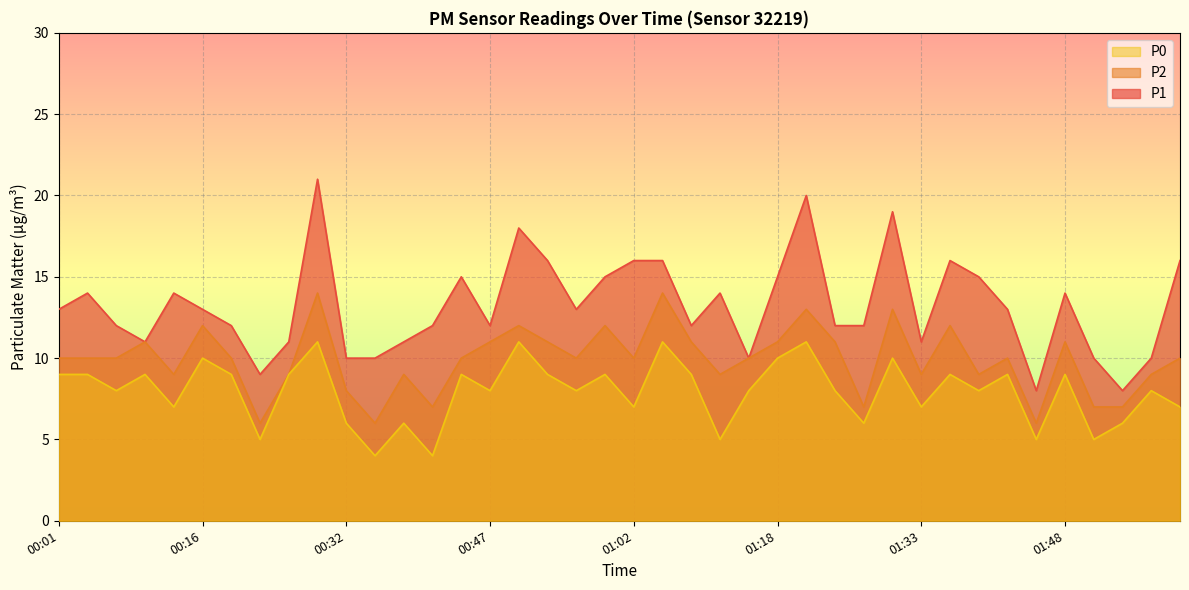

At which category does the chart reach its minimum across all series?

00:35